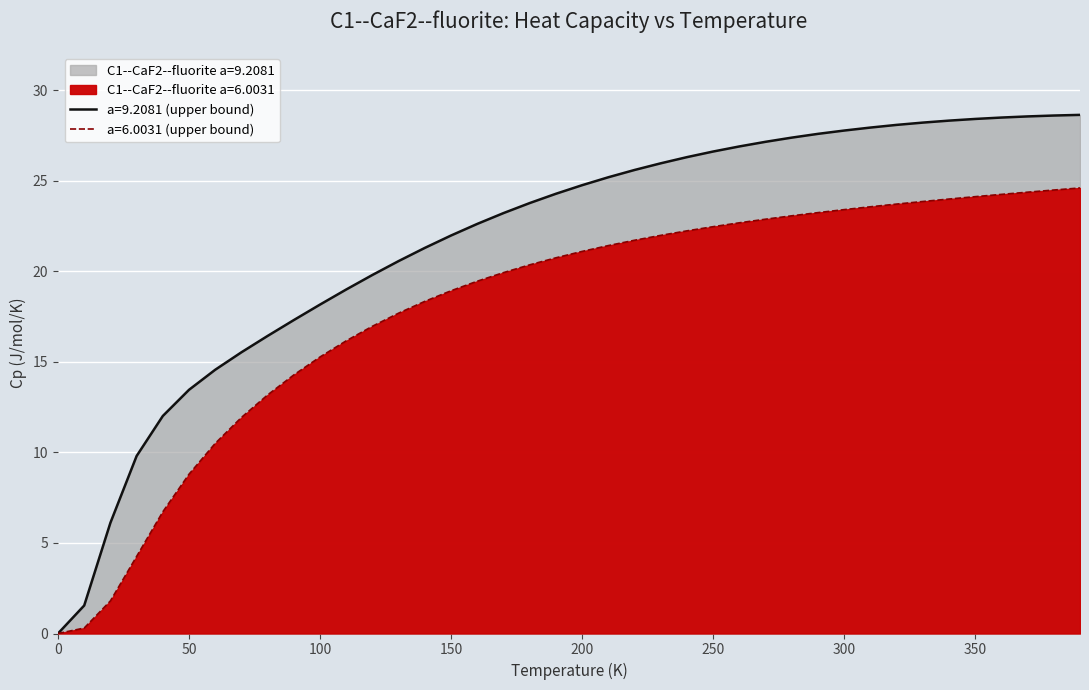

What is the value of the C1--CaF2--fluorite a=6.0031 point at the 7th from the left?

10.5